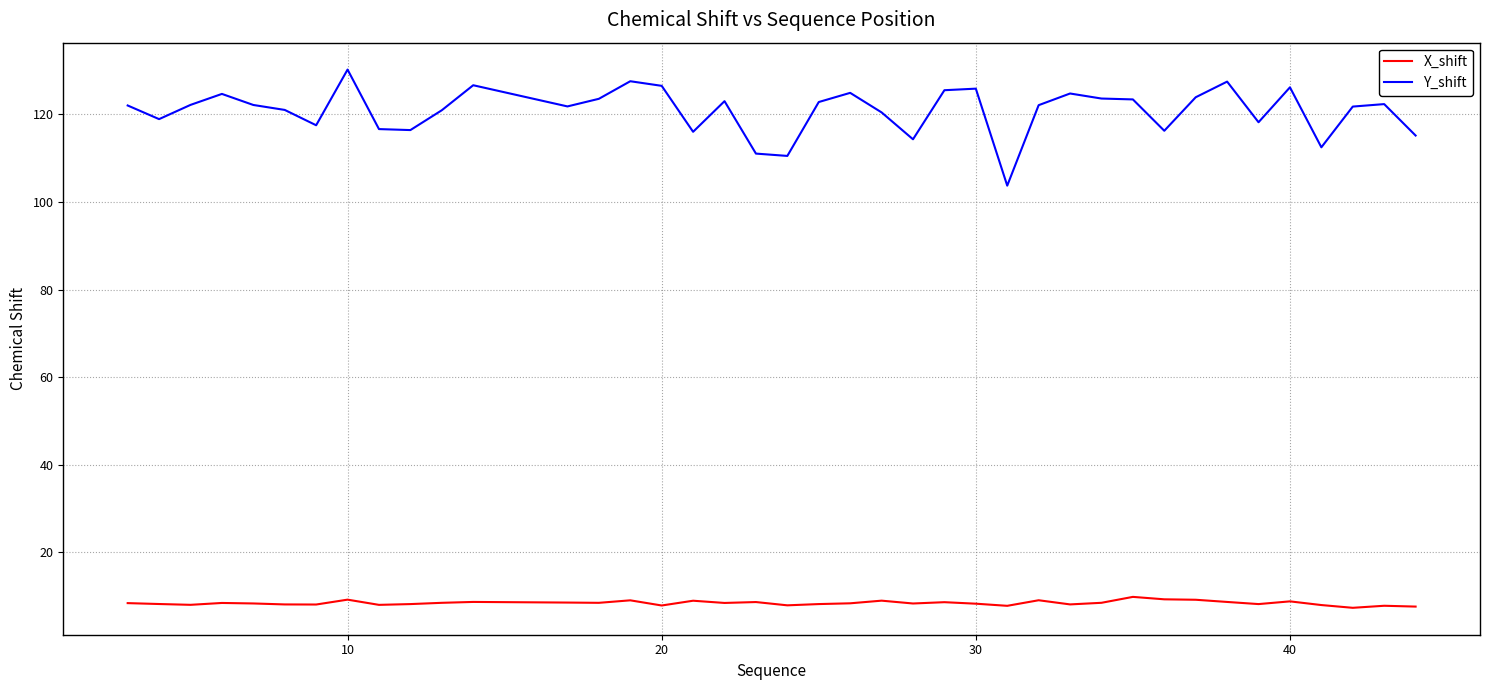

What are all the series names shown in the legend?

X_shift, Y_shift